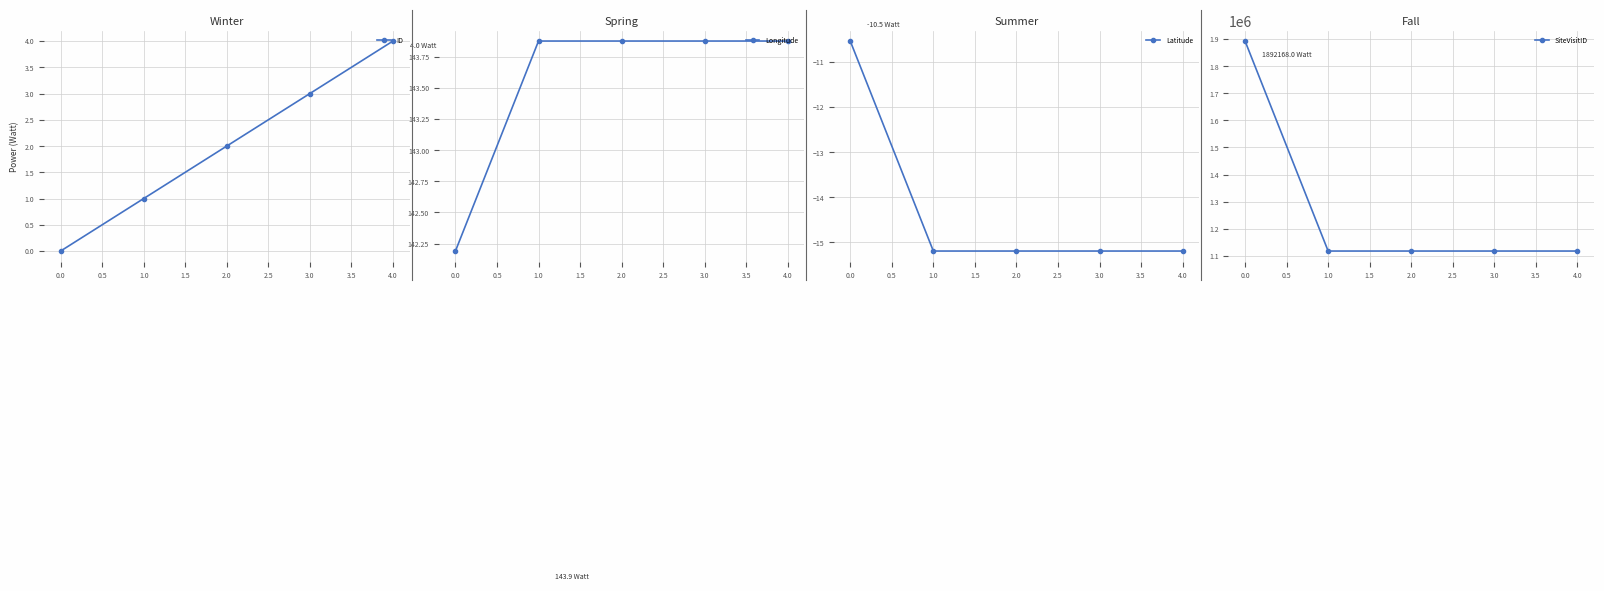

How many categories are shown in the chart?

5